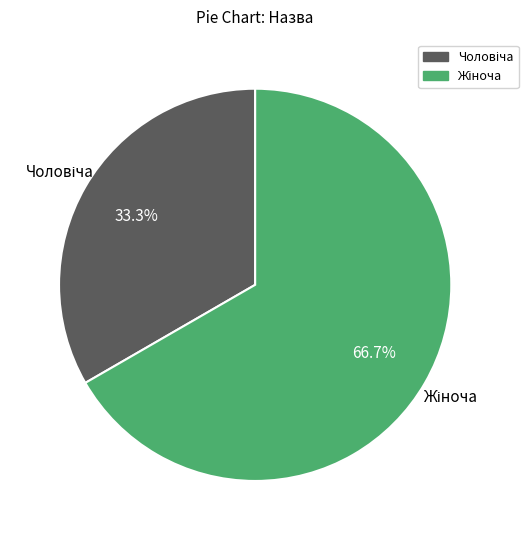

How many slices are in this pie chart?

2